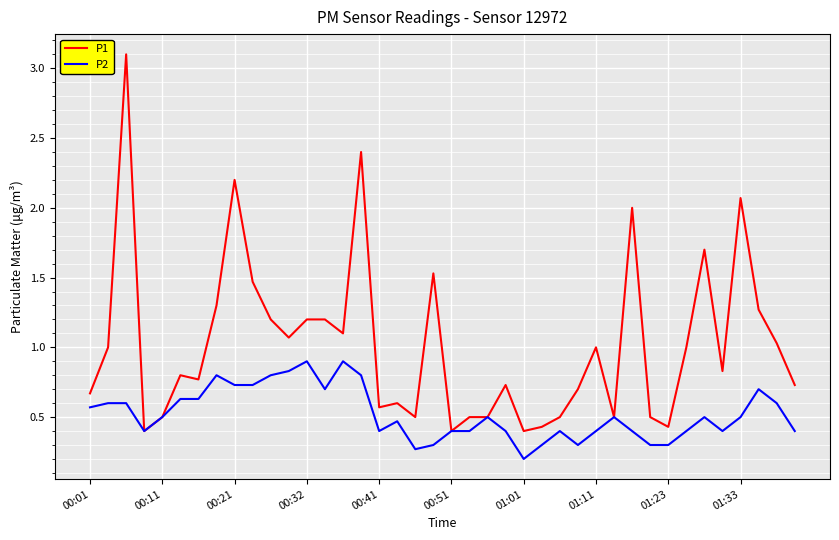

What is the minimum value for P1?

0.4